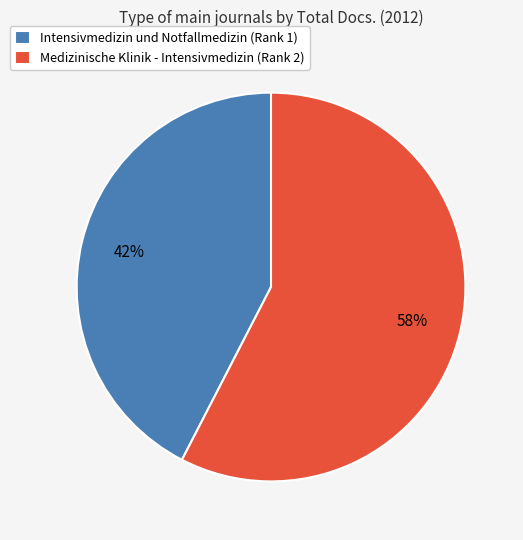

Count the number of slices in the pie.

2